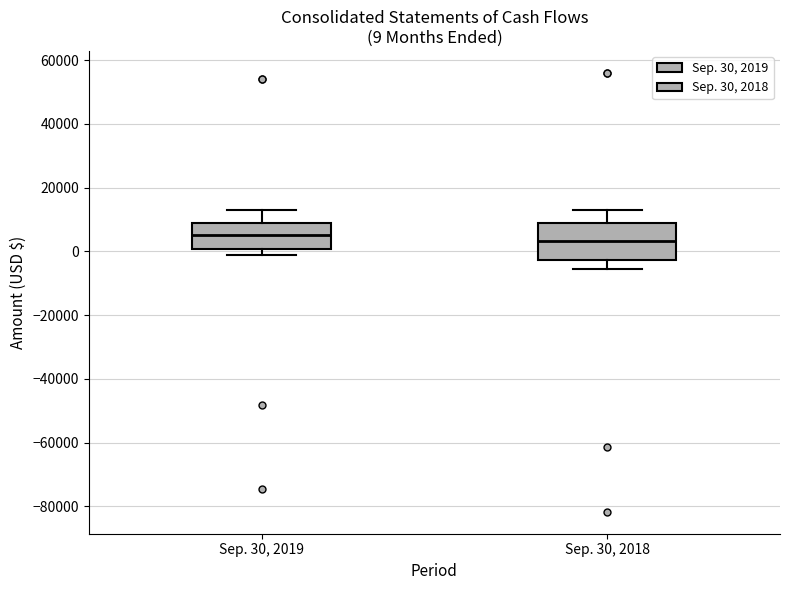

Which box is the tallest, from its lower edge to its upper edge?

Sep. 30, 2018